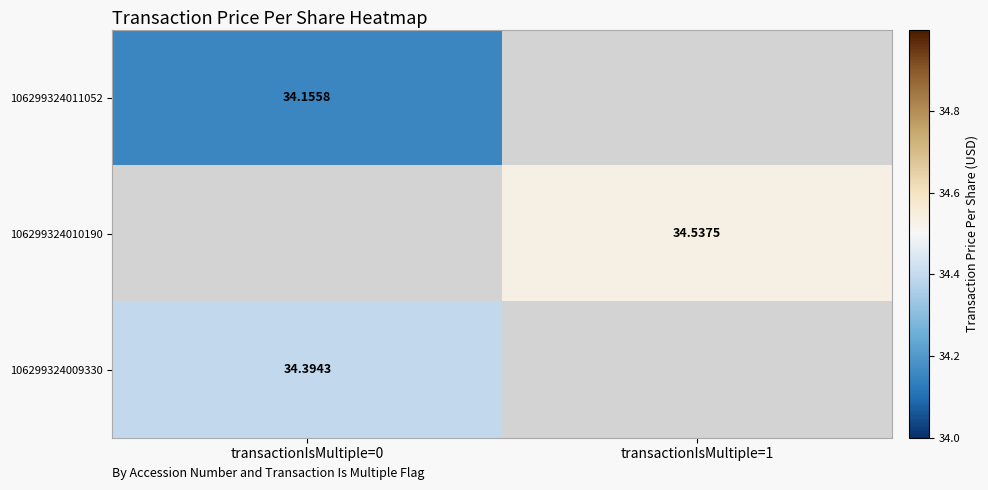

The value of 106299324009330 at transactionIsMultiple=0 is 45.7. True or false?

False